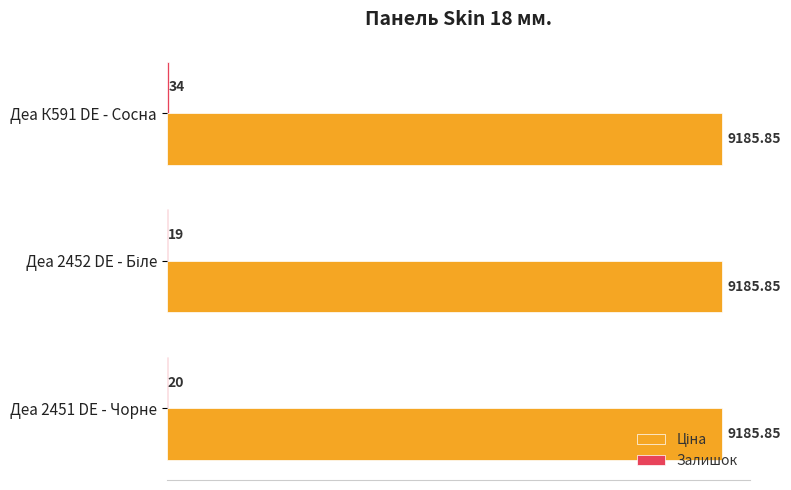

Count the number of data series in this chart.

2